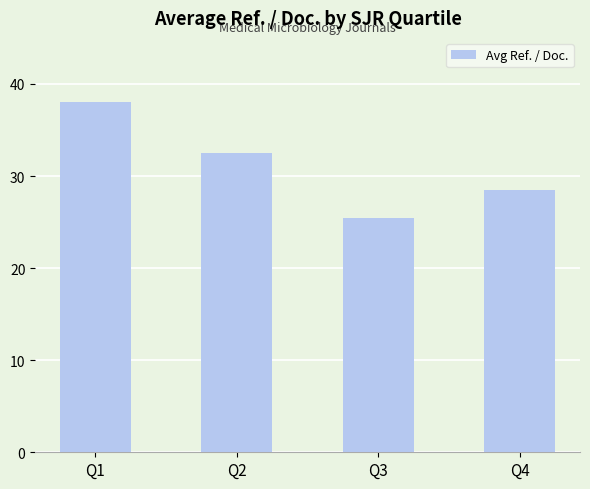

How many series are shown in this chart?

1